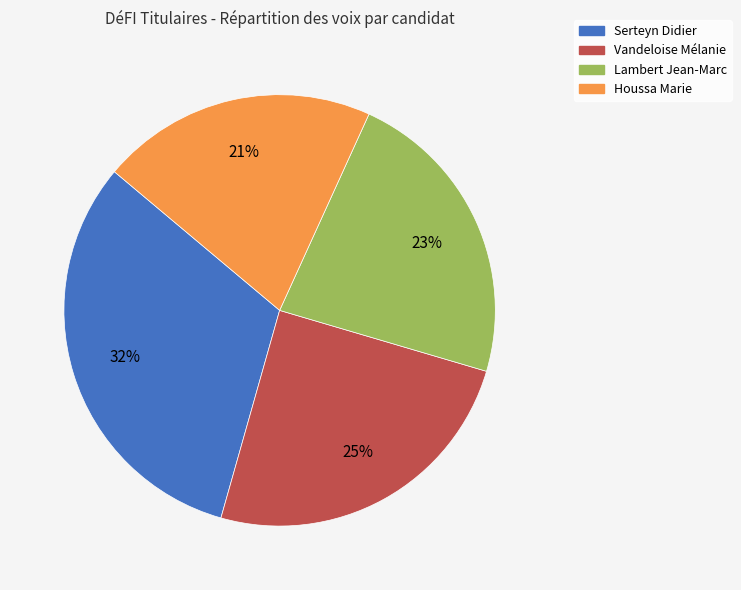

How many slices are in this pie chart?

4